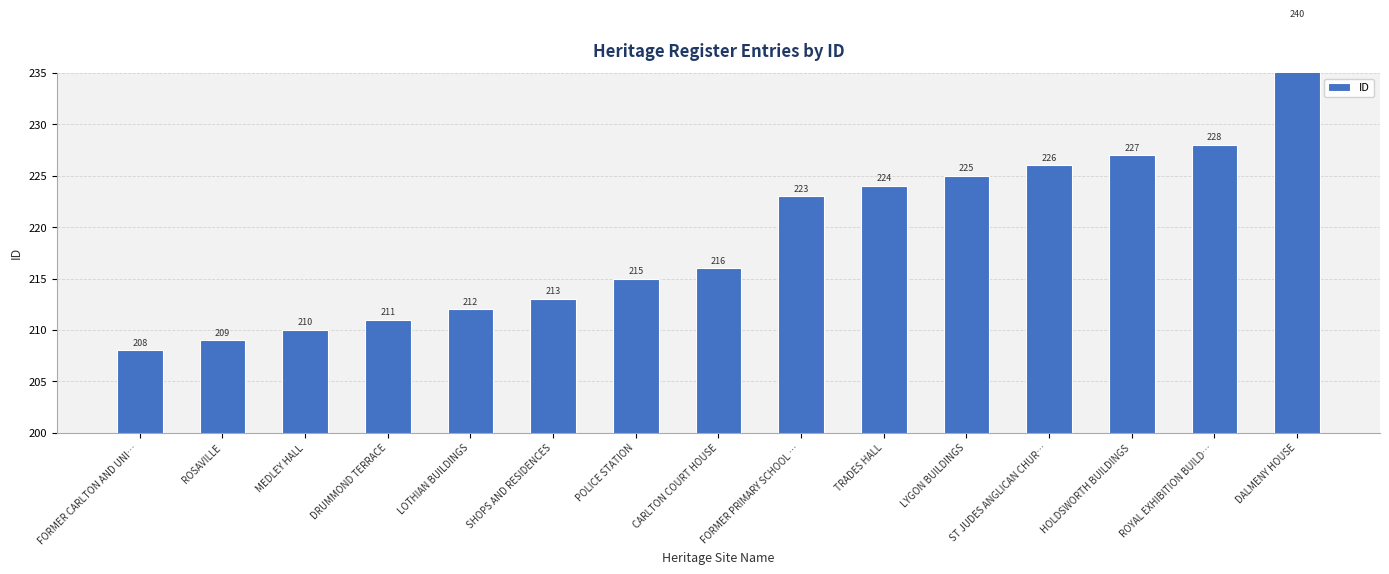

Does the chart contain any negative values?

No